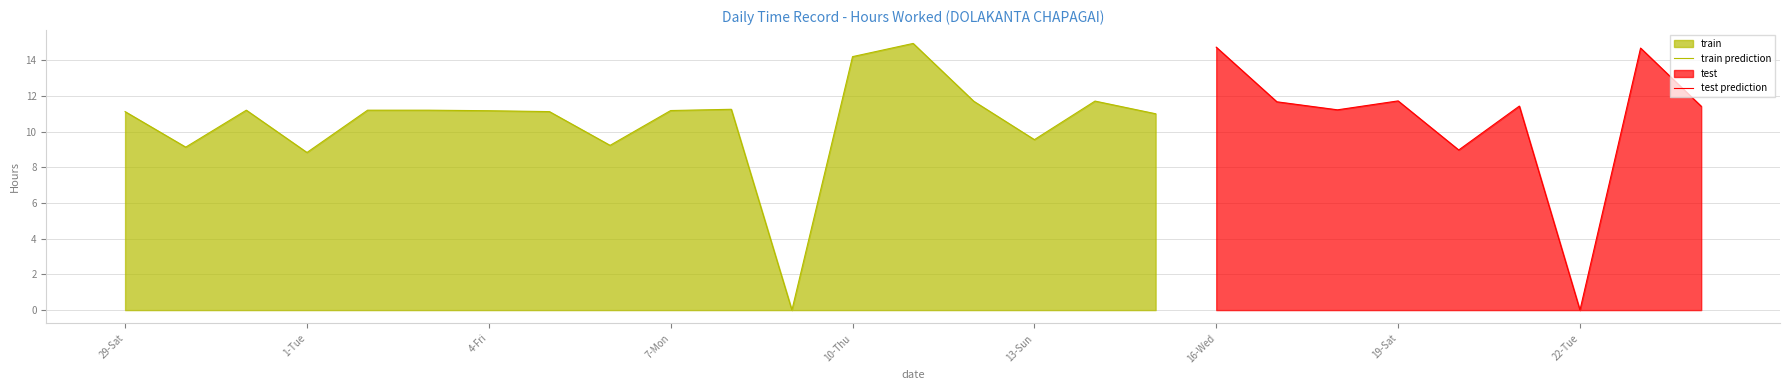

Where is the data nearest to the value 7?

1-Tue